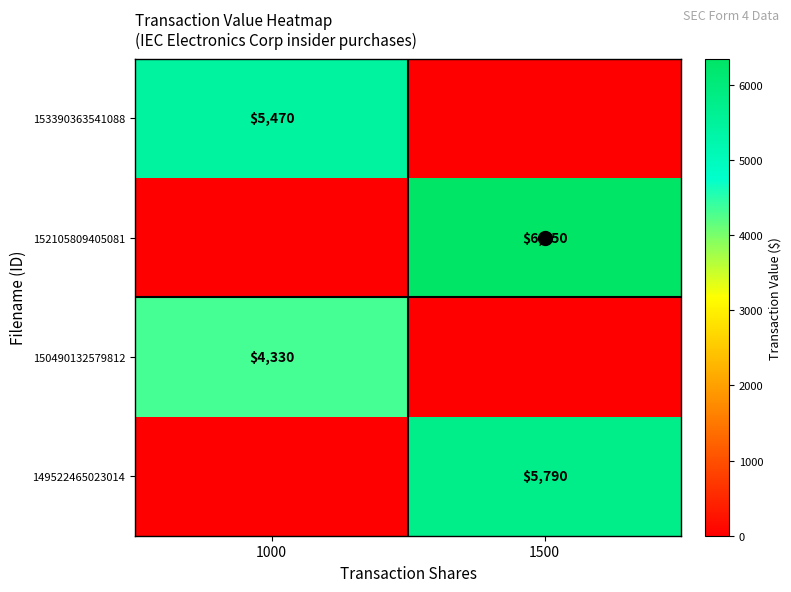

True or false: 149522465023014 has a value of 8884 at 1500.

False